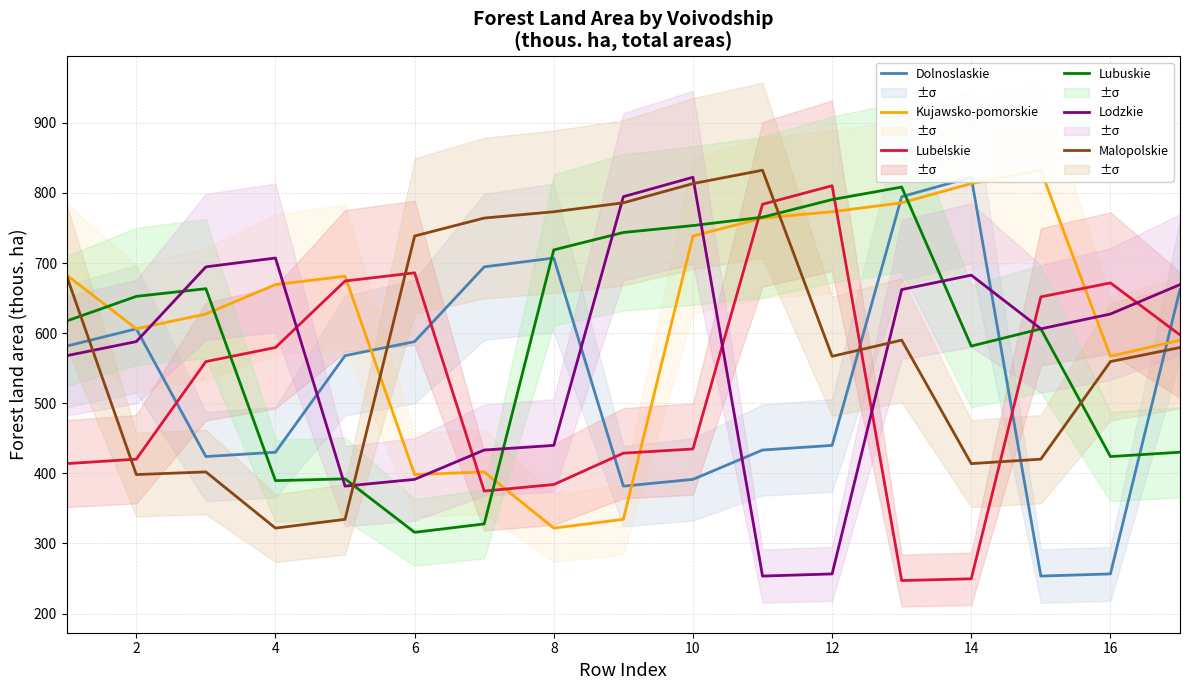

Does the chart have visible grid lines?

Yes